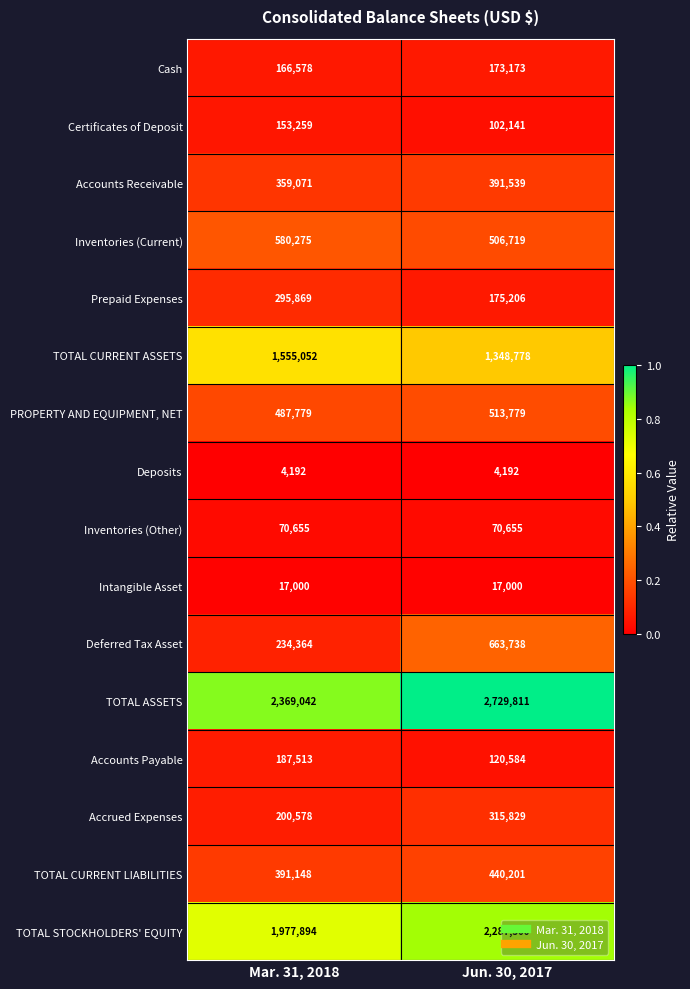

What is the total value across all series at Jun. 30, 2017?

9860845